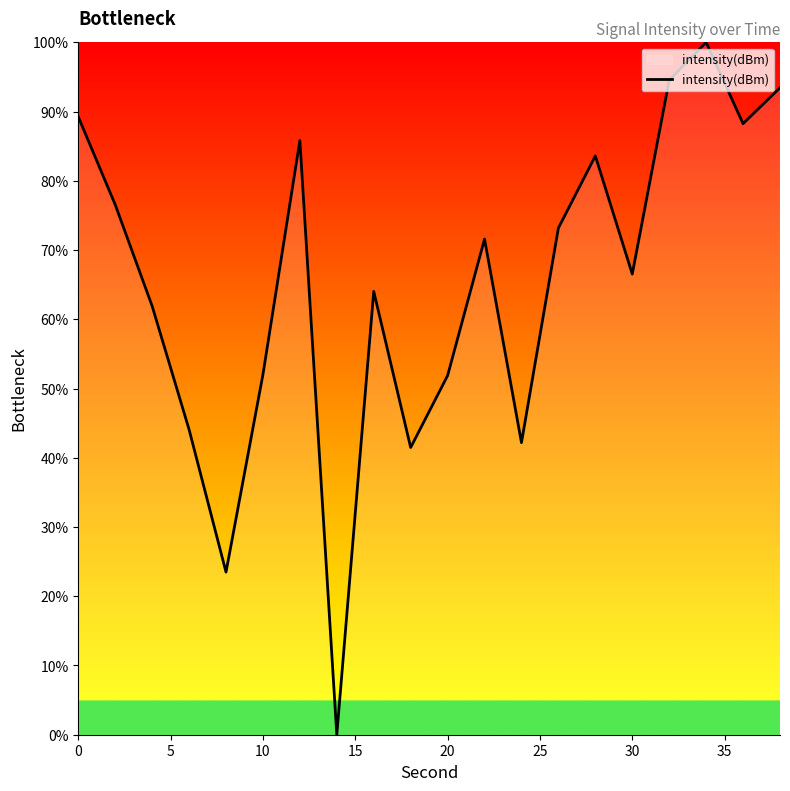

What is the maximum value shown in the chart?

100.0